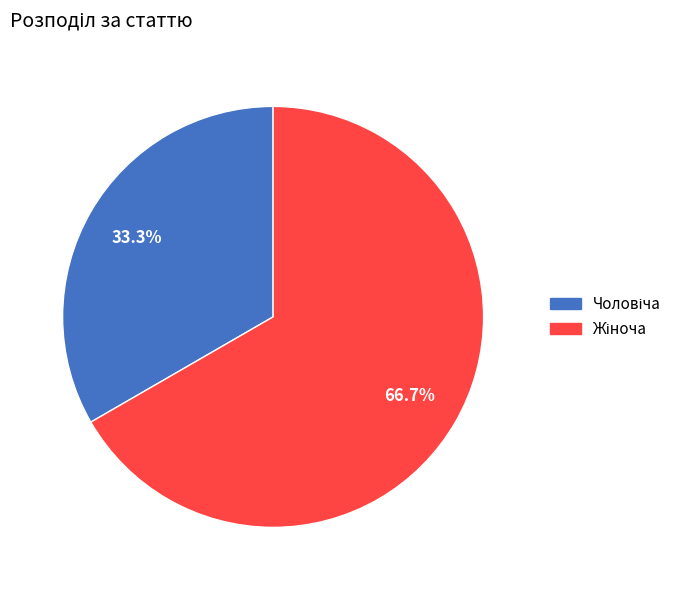

To the nearest percent, what is the average slice percentage?

50%